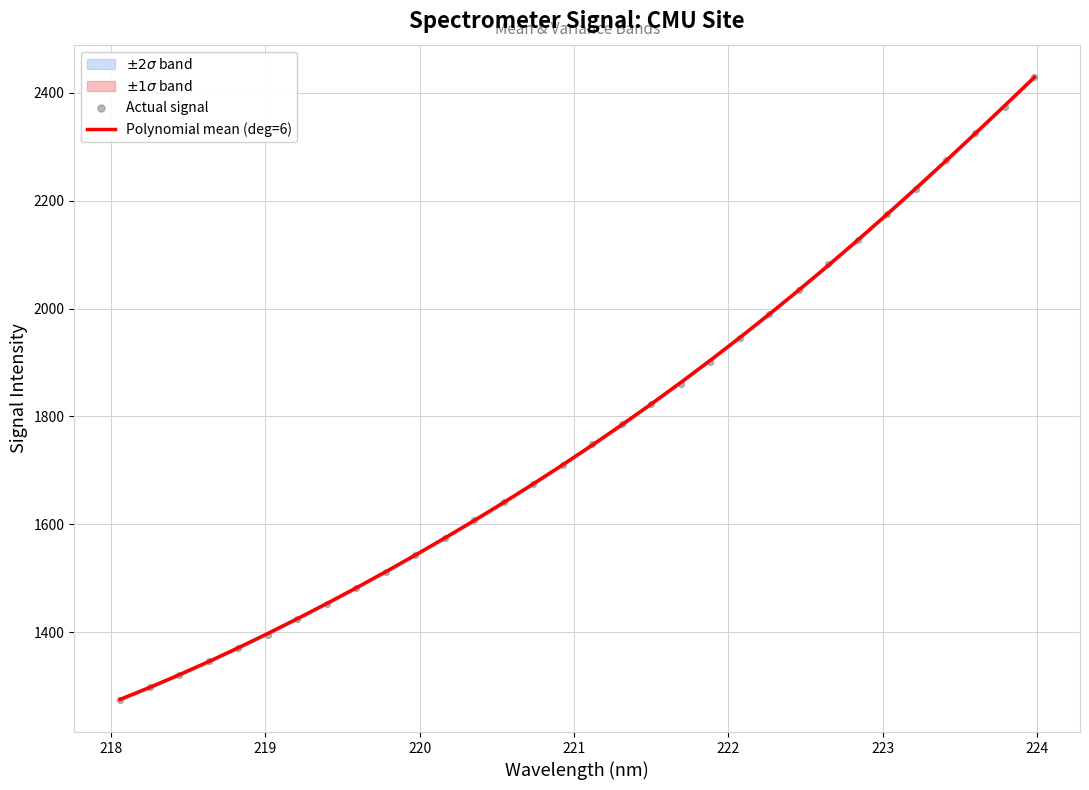

Which series has the widest spread of Y values?

Actual signal